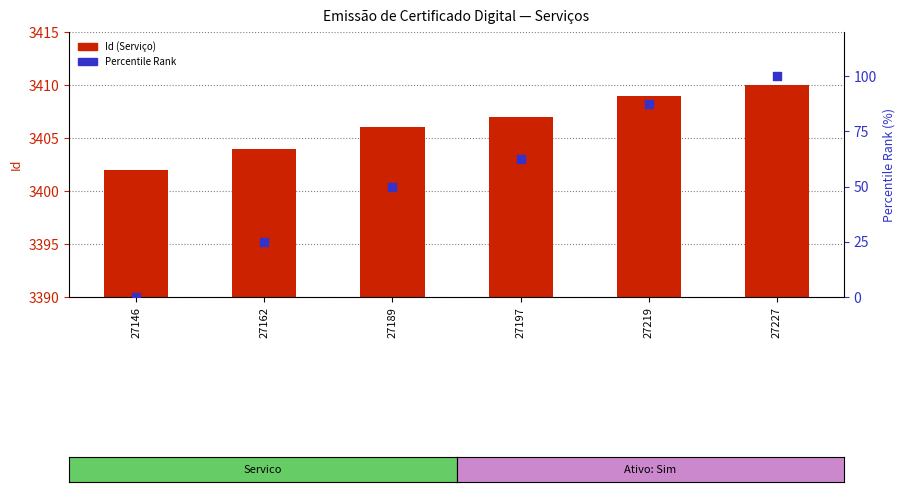

Which series contains the lowest Y value?

Percentile Rank